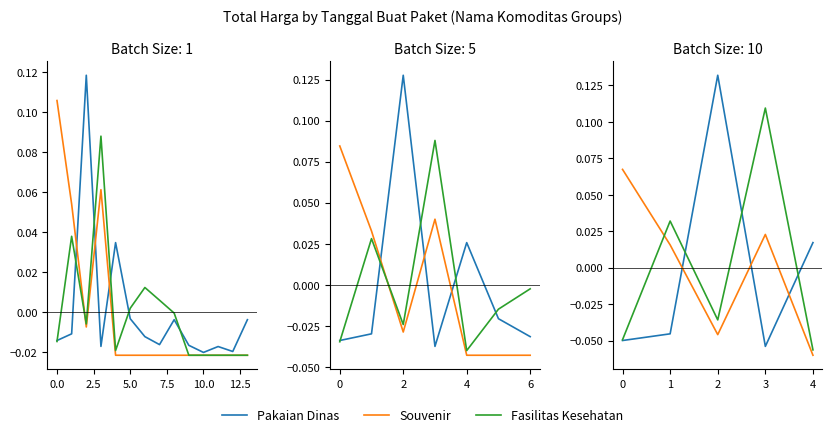

Does the chart display data point markers on the line(s)?

No